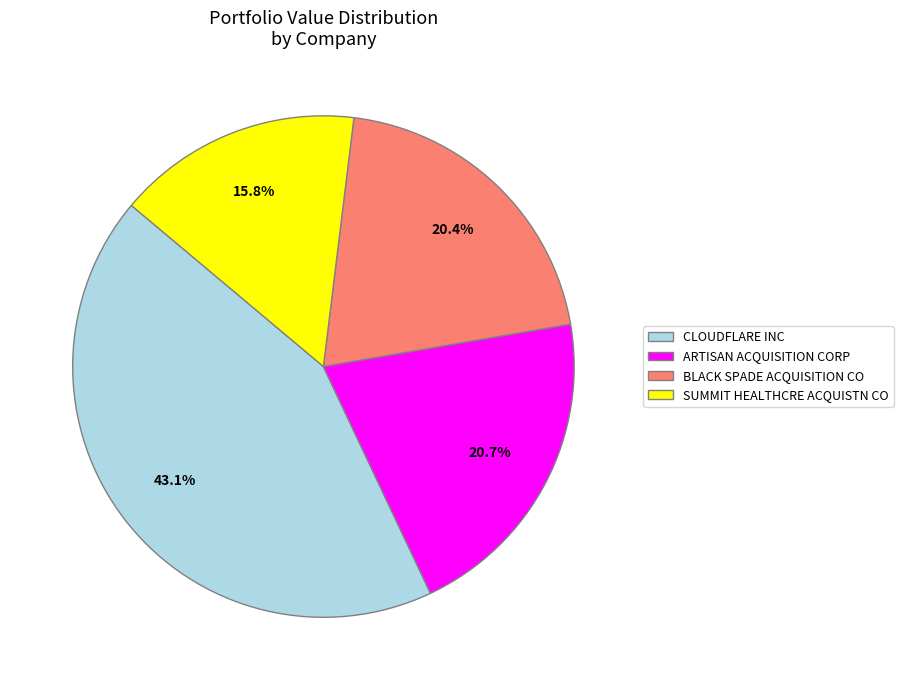

How much of the chart is everything except SUMMIT HEALTHCRE ACQUISTN CO?

84.2%